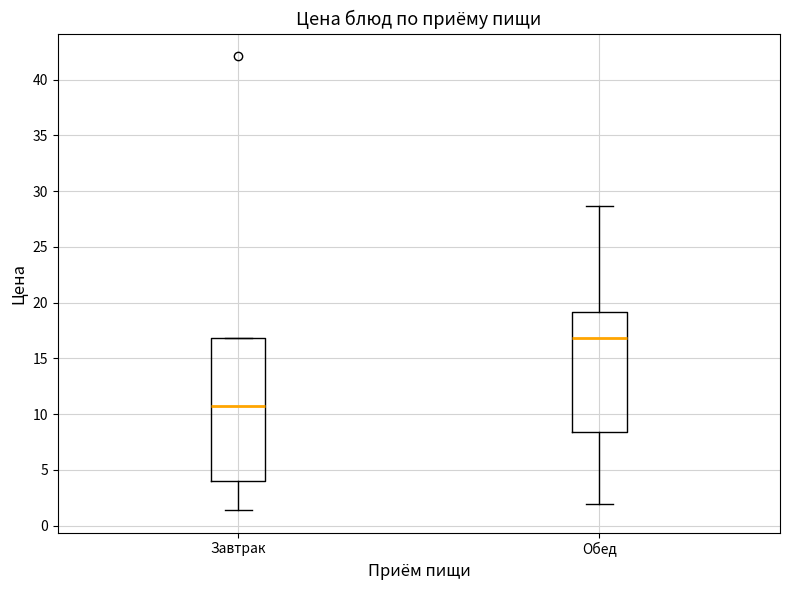

Reading left to right, read every box against the y-axis: the position of its median line, the range the box covers, and the ends of its whiskers. The values are not printed on the chart, so give them approximately, as read against the axis.

Завтрак: median 10.5, box 4.0 to 17.0, whiskers 1.5 to 17.0
Обед: median 17.0, box 8.5 to 19.0, whiskers 2.0 to 28.5